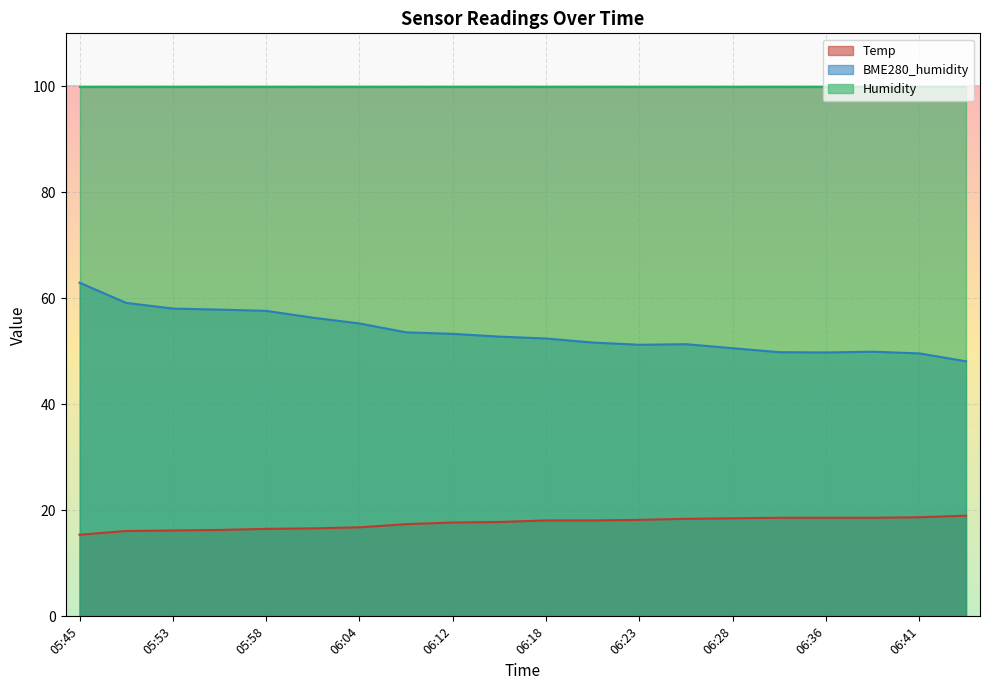

Rank the series at 06:04 from highest to lowest value.

Humidity, BME280_humidity, Temp